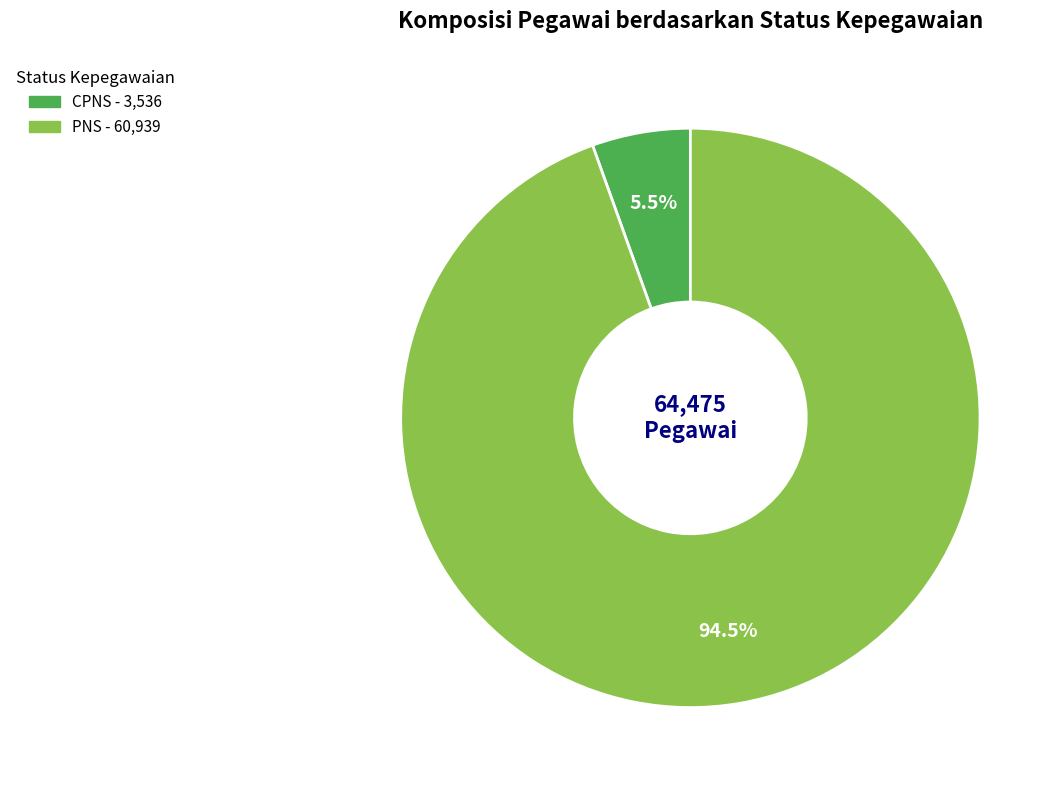

Count the number of slices in the pie.

2